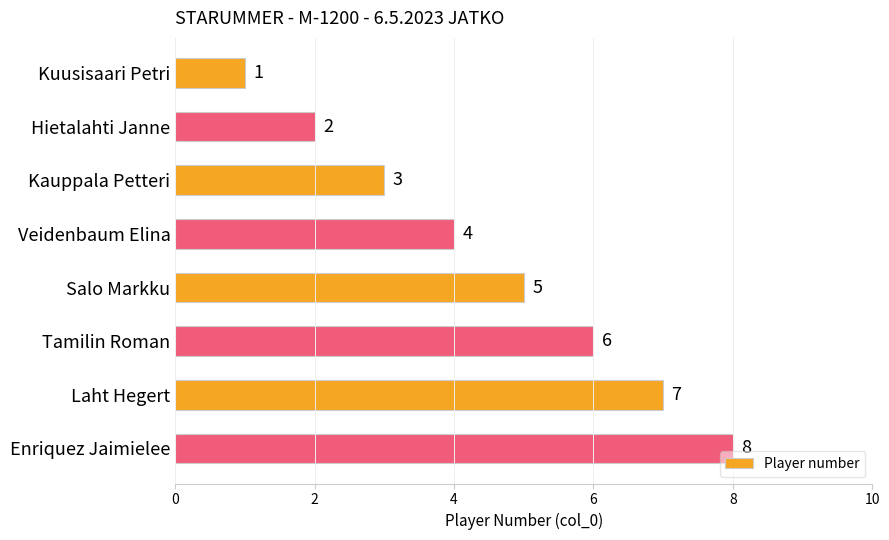

What is the greatest value displayed?

8